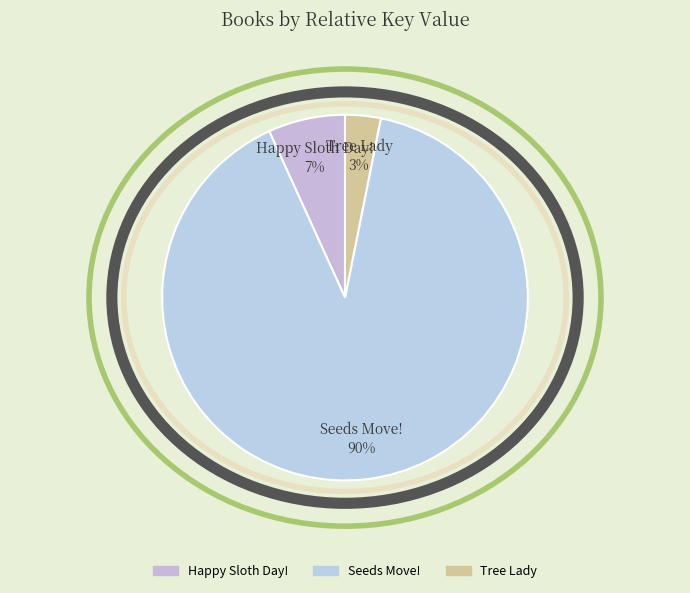

What percentage is the Seeds Move! slice, to the nearest percent?

90%